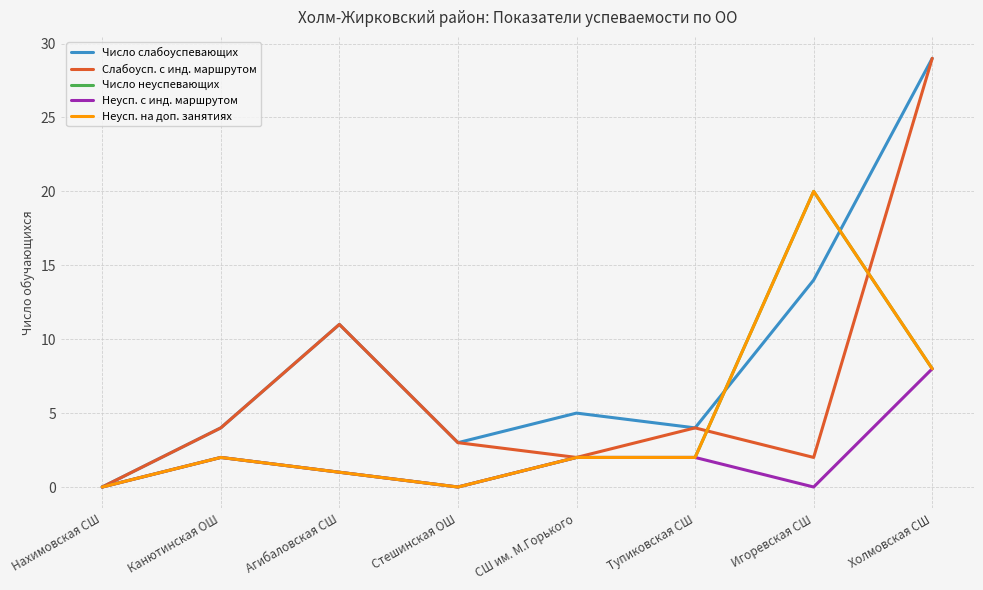

What is the difference between the highest and lowest values at Тупиковская СШ?

2